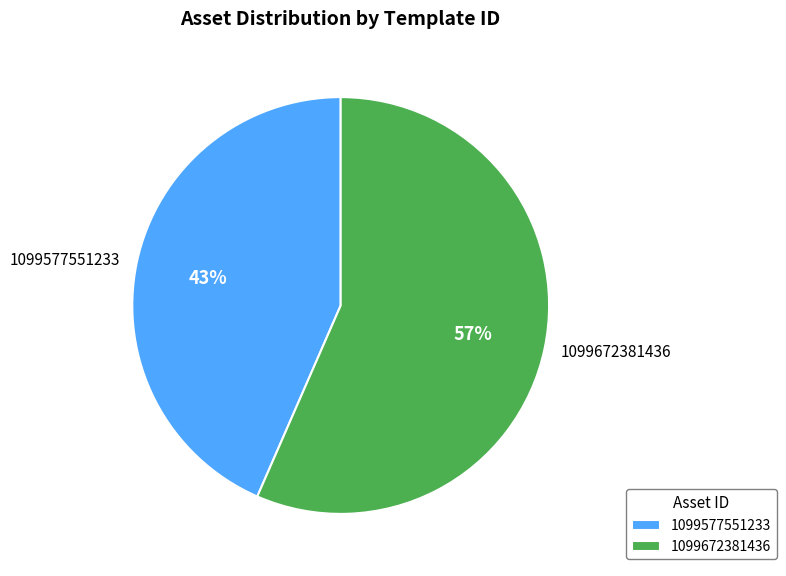

Which has a higher value, 1099672381436 or 1099577551233?

1099672381436